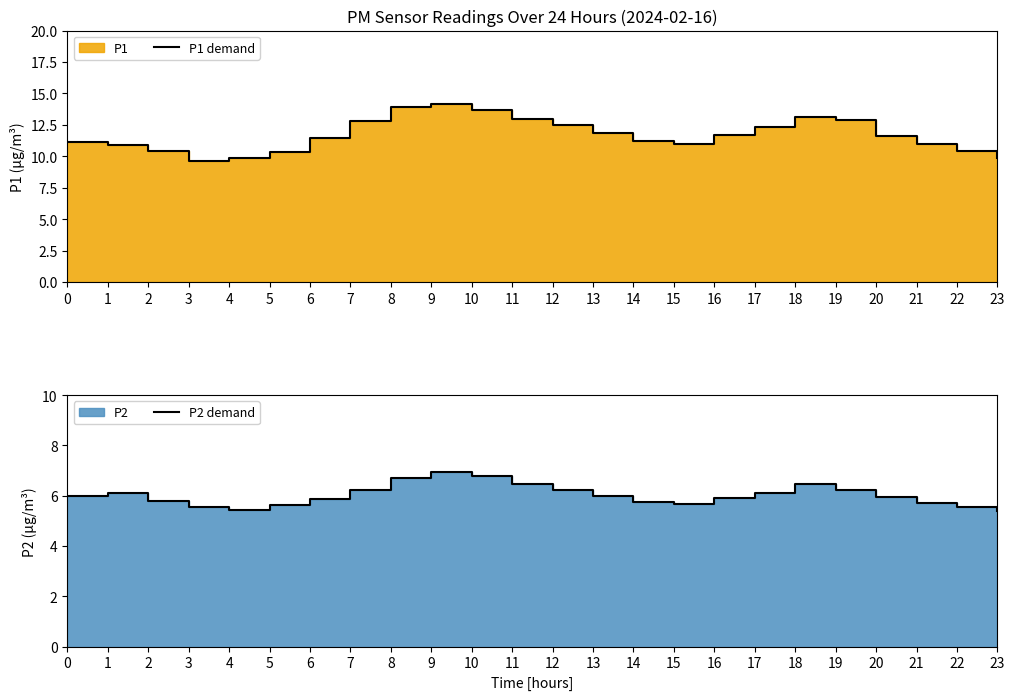

The value of P1 demand at 22 is 5.0. True or false?

False